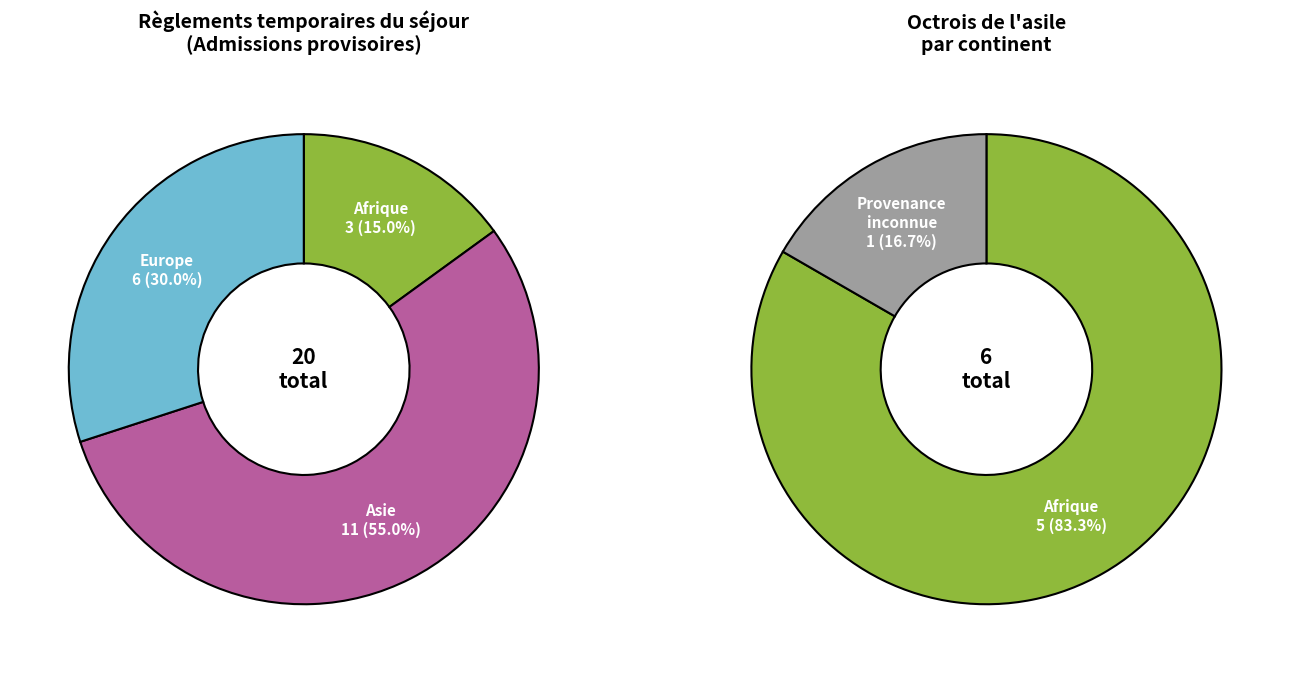

Is there any slice that represents more than half of the pie?

Yes